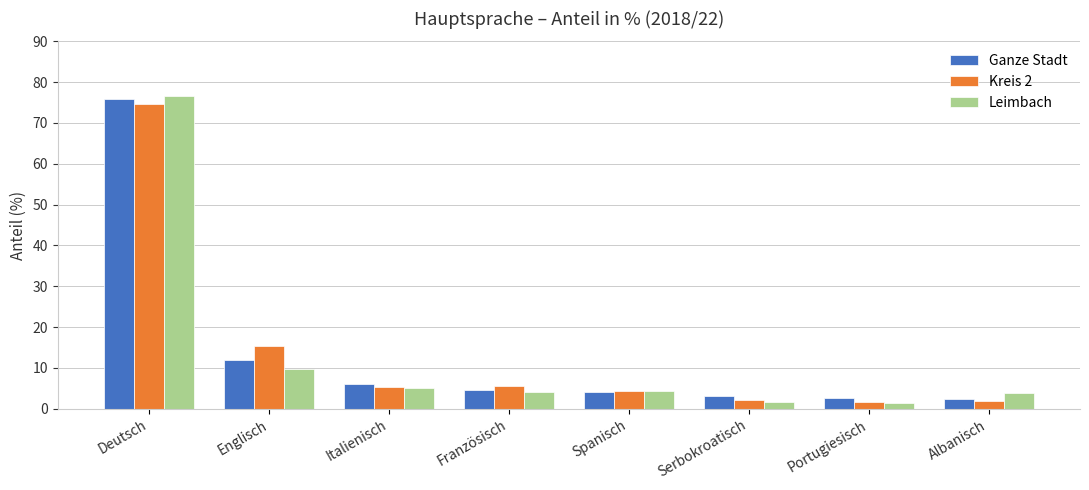

What is the average value of the Kreis 2 series?

13.9